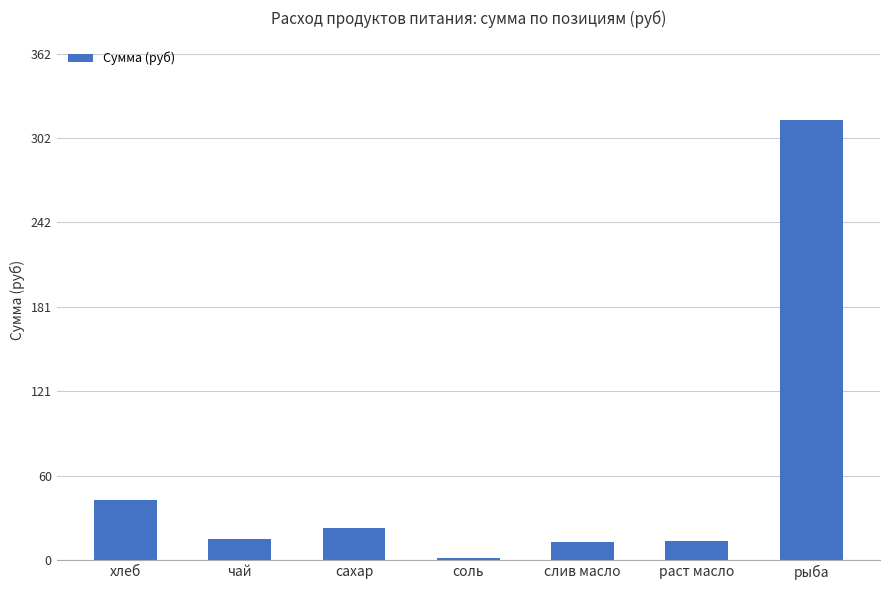

At which label does the data first exceed 15?

хлеб